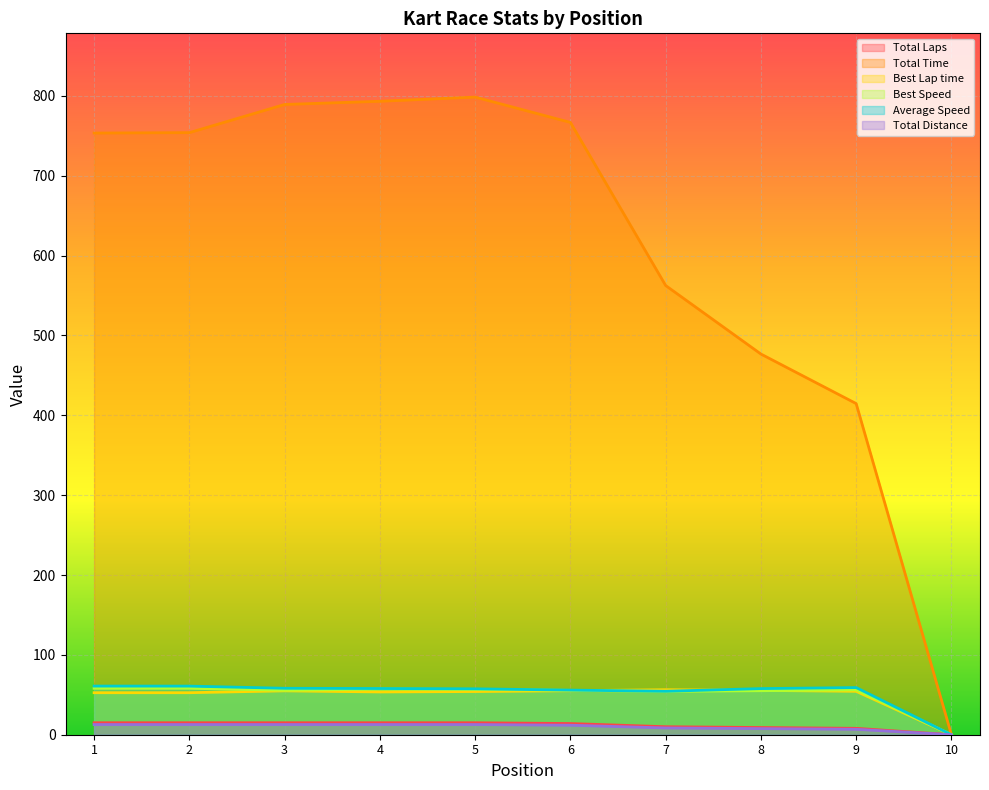

True or false: Best Speed has a value of 18.8 at 3.

False